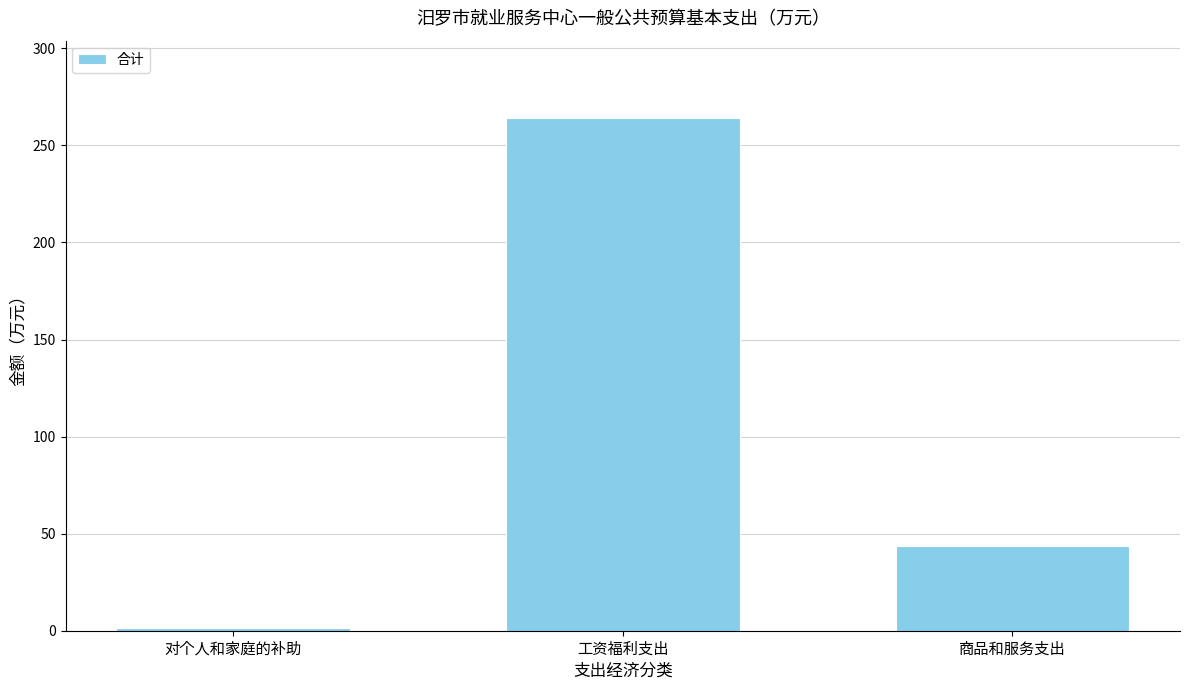

List the labels in order of value, largest first.

工资福利支出, 商品和服务支出, 对个人和家庭的补助